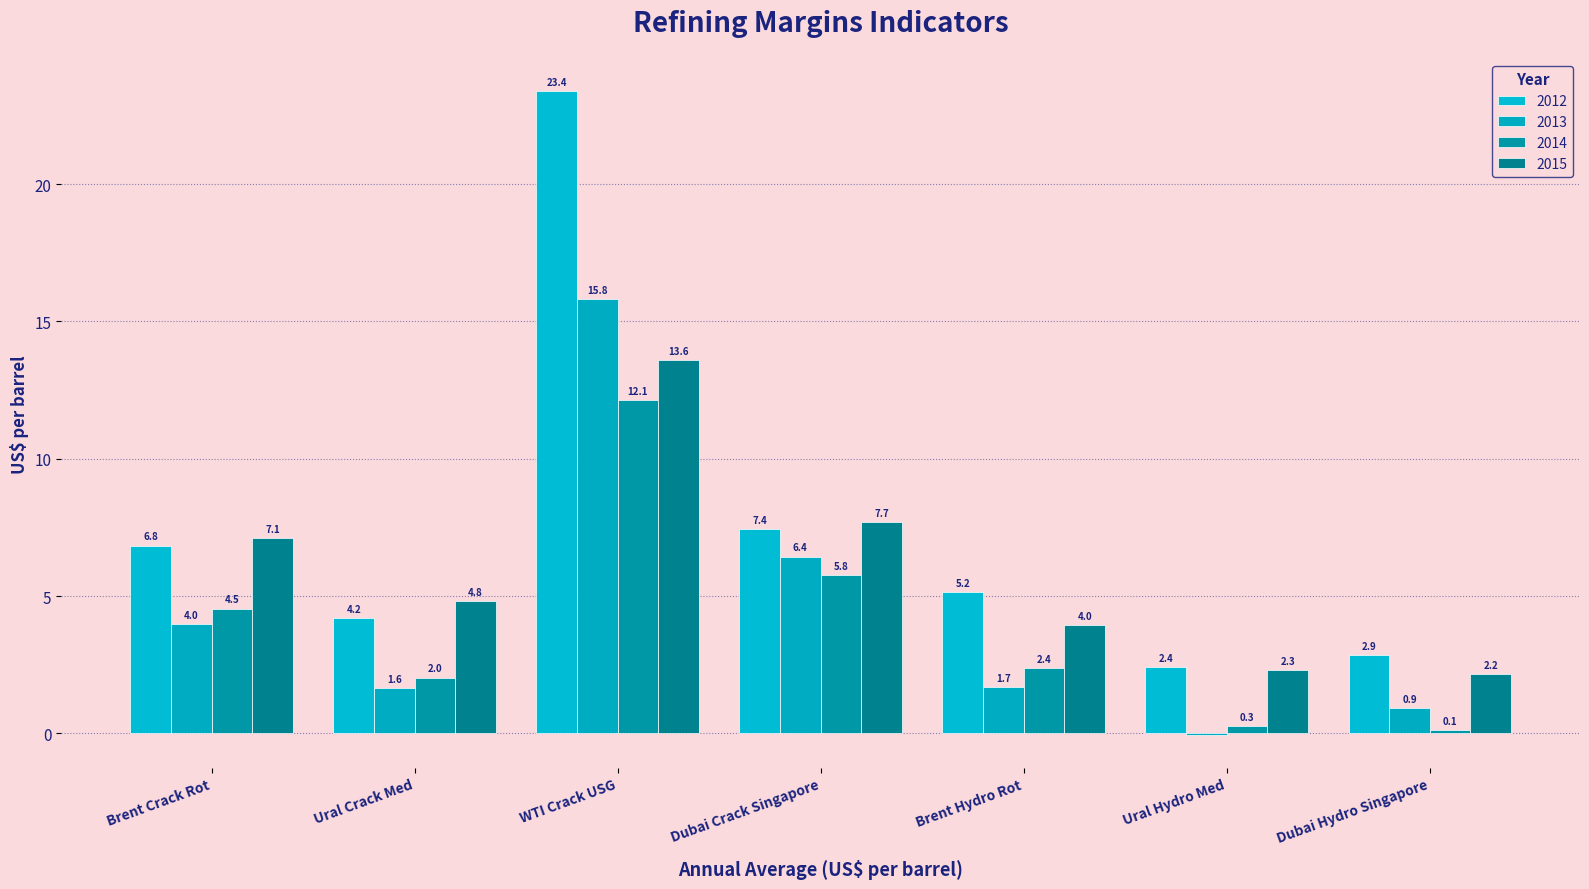

What is the smallest value displayed?

-0.1